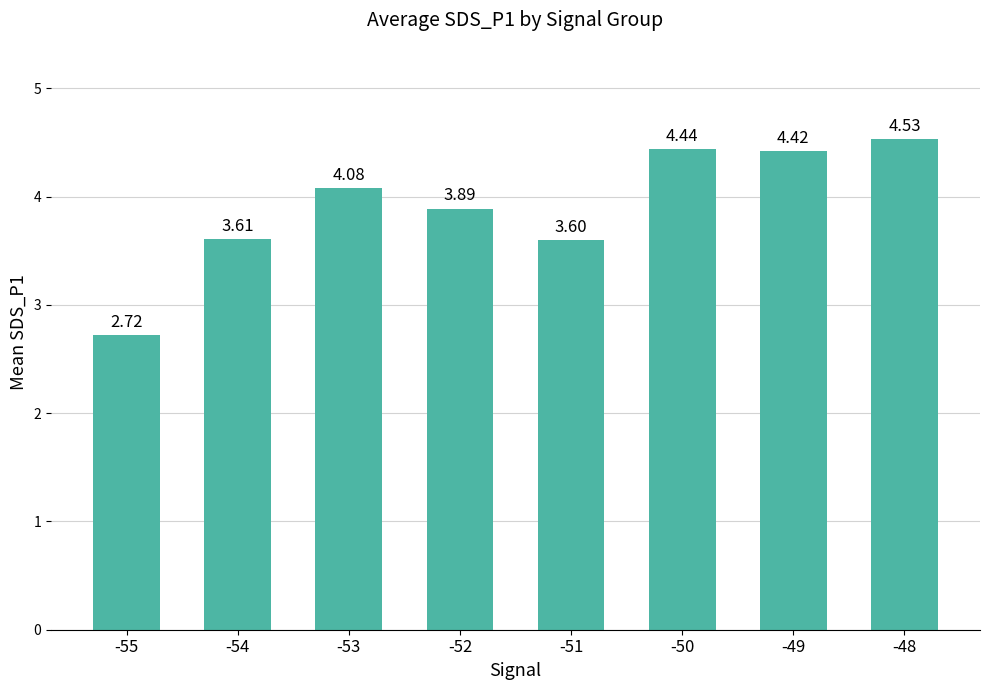

True or false: the data shows 4.1 at -53.

True